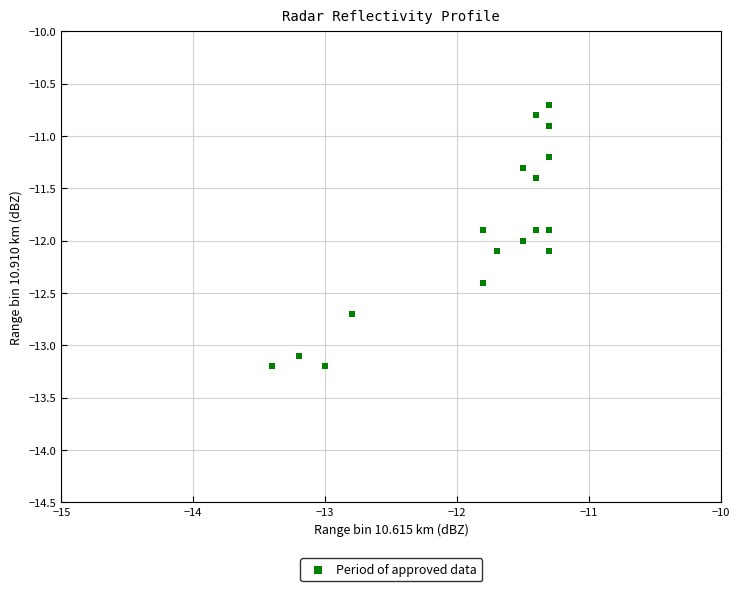

What Y value in the scatter plot is closest to -11?

-10.9